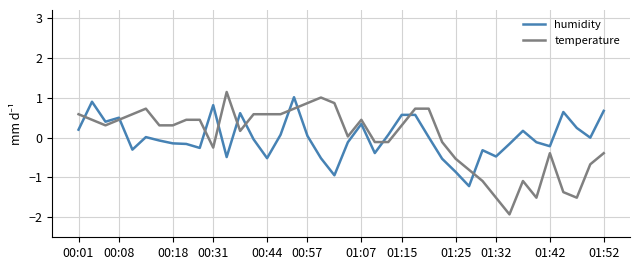

How many intersections are there between humidity and temperature?

11